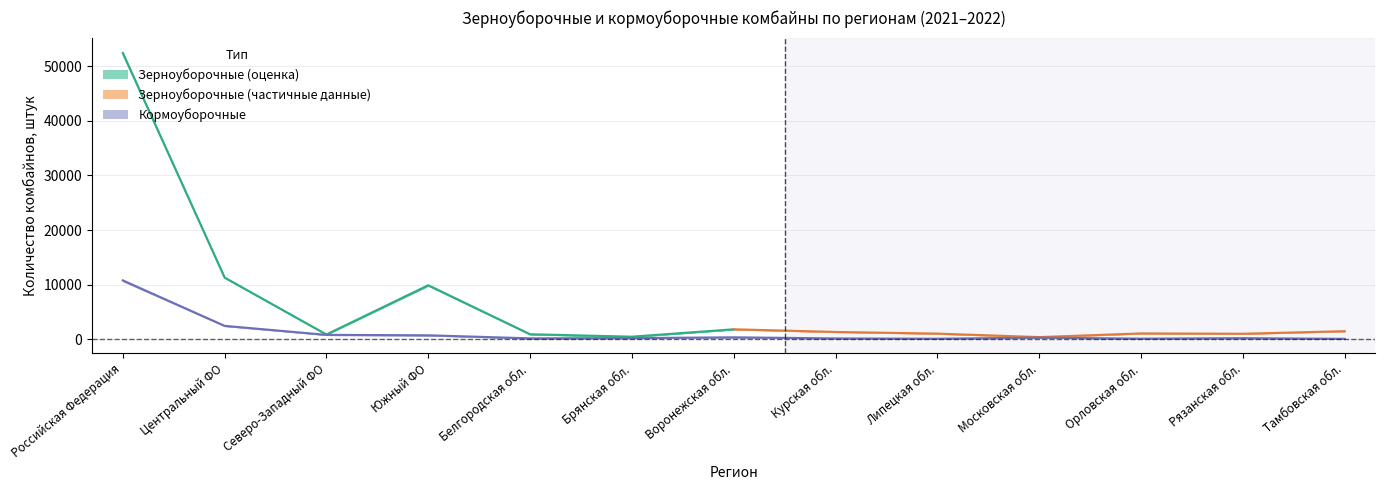

True or false: кормоуборочные_2022 and зерноуборочные_2022 intersect in this chart.

False